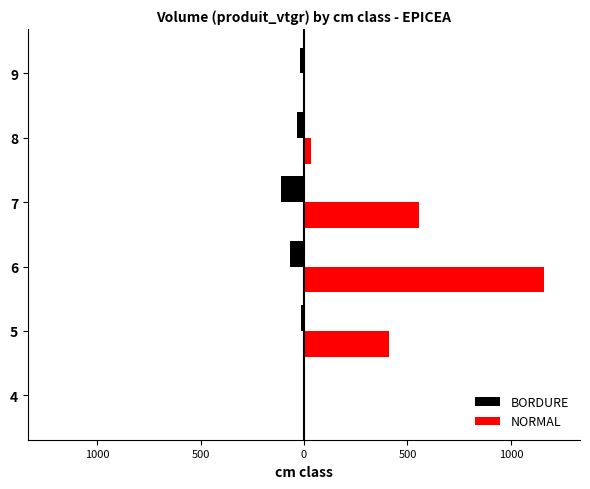

What is the minimum value shown in the chart?

-110.7